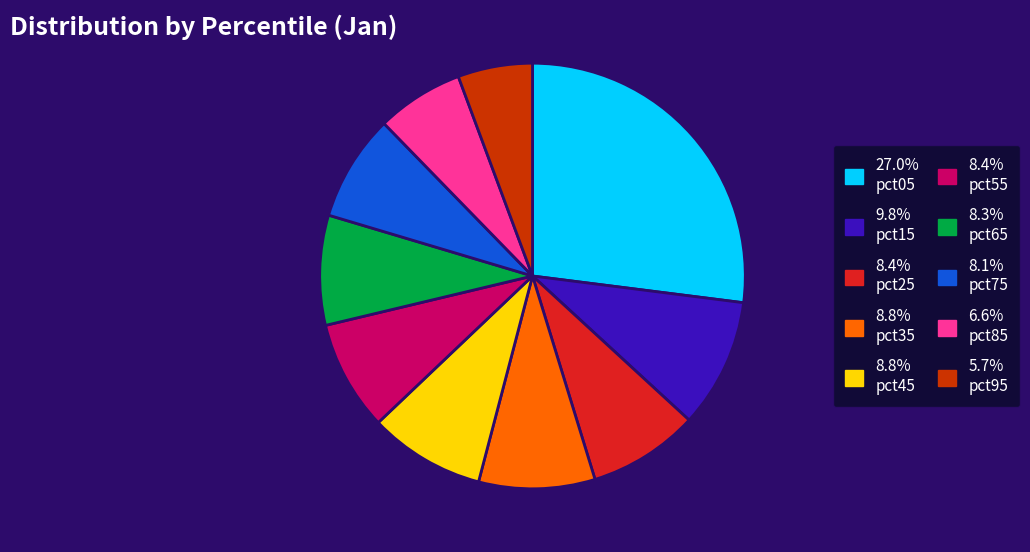

Does any single category account for the majority?

No